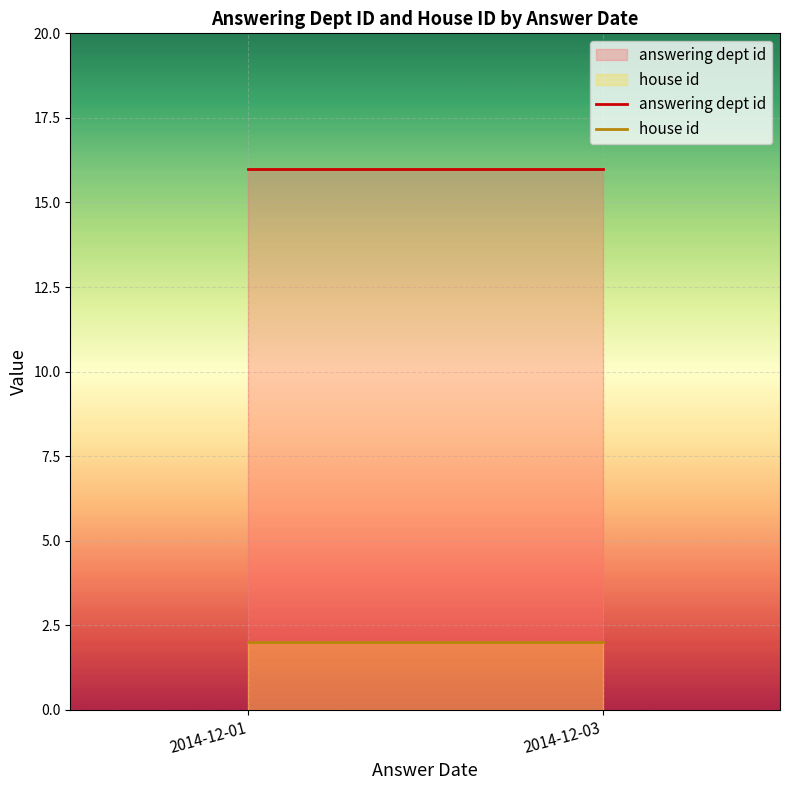

What is the value of the house id point at the 1st from the left?

2